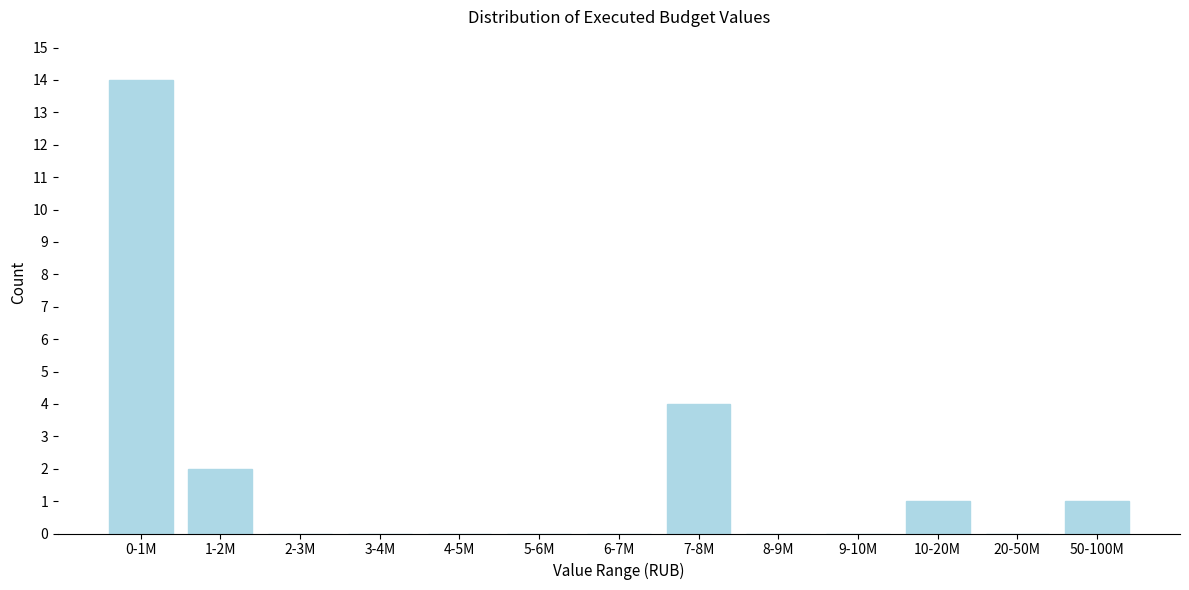

Reading left to right, list all the values displayed in this chart.

0-1M=14	1-2M=2	2-3M=0	3-4M=0	4-5M=0	5-6M=0	6-7M=0	7-8M=4	8-9M=0	9-10M=0	10-20M=1	20-50M=0	50-100M=1